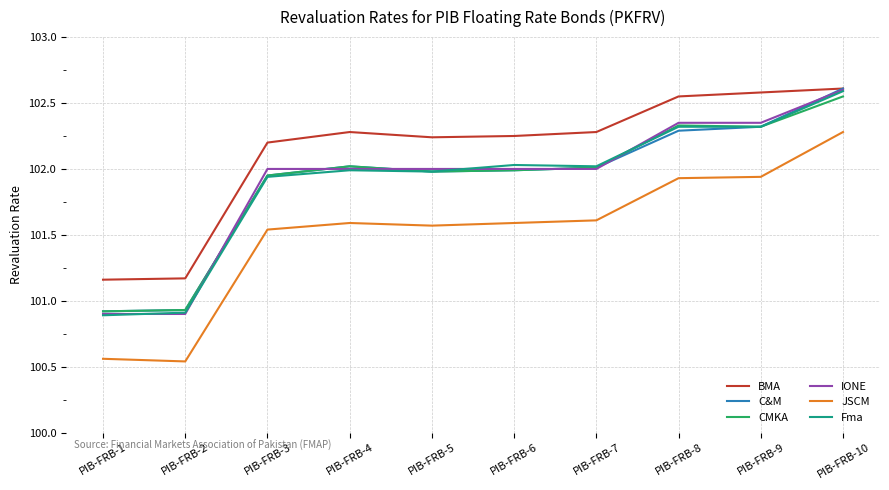

True or false: CMKA and BMA intersect in this chart.

False